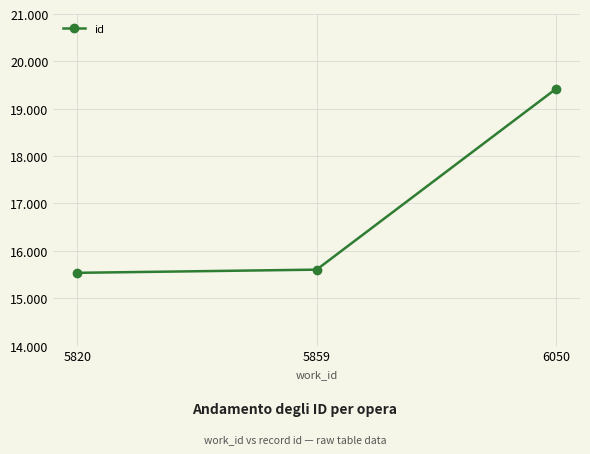

What is the sum of all values?

50560